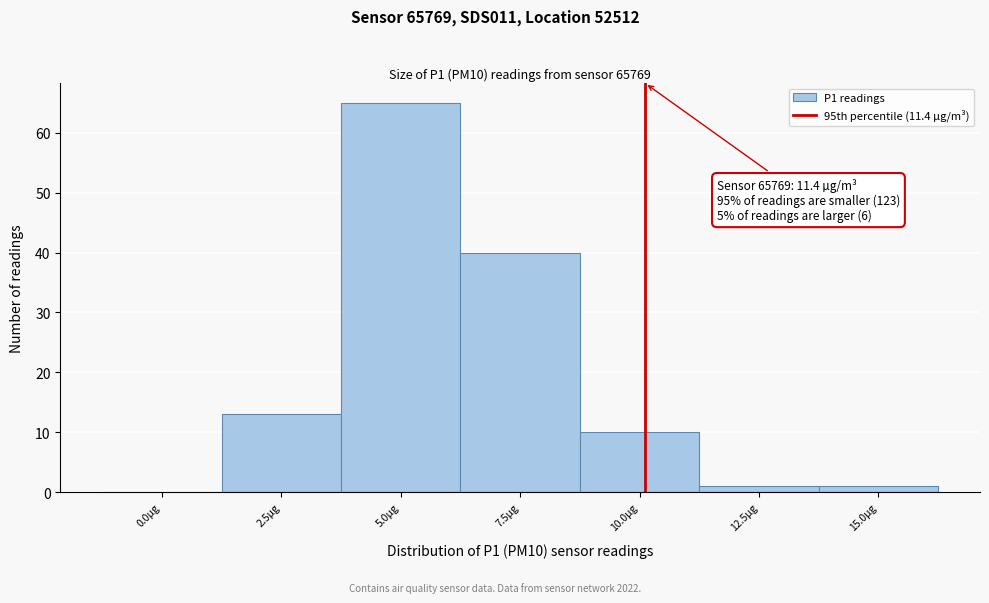

Reading left to right, what are all the values shown in this chart?

0.0µg=0	2.5µg=13	5.0µg=65	7.5µg=40	10.0µg=10	12.5µg=1	15.0µg=1